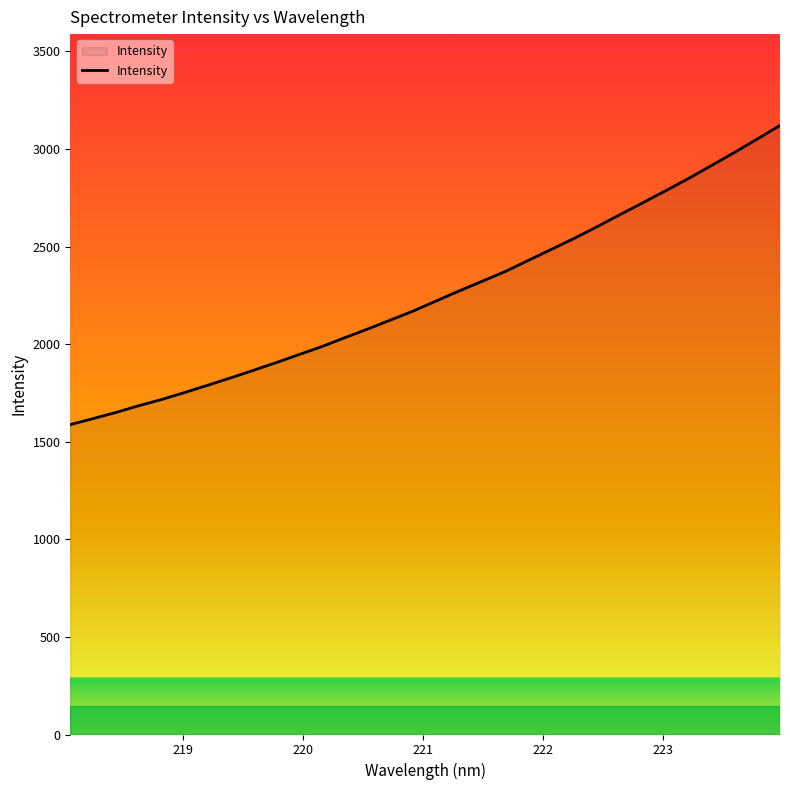

What is the smallest value displayed?

1587.9